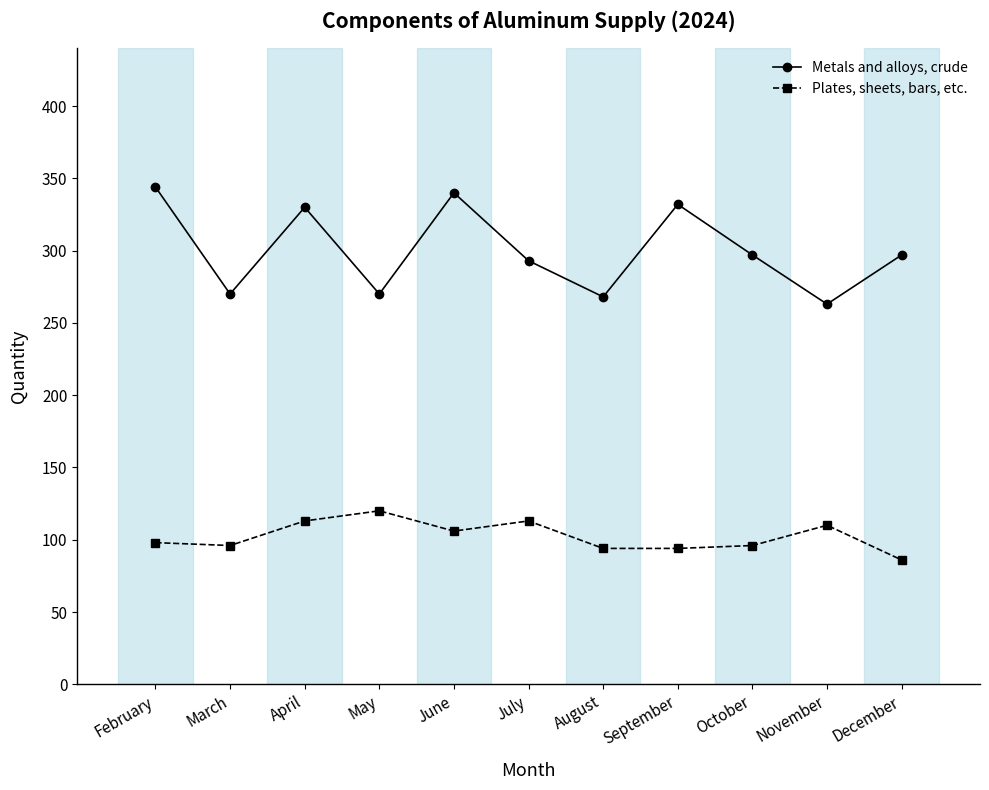

Read the Plates, sheets, bars, etc. value at March, to the nearest 10.

100